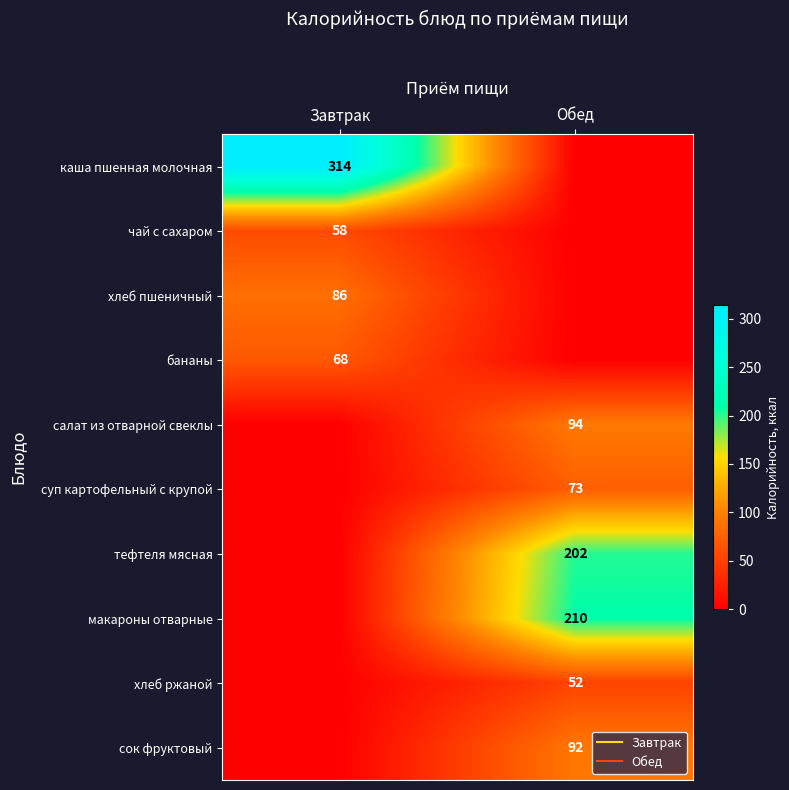

The value of салат из отварной свеклы at Завтрак is 0. True or false?

True